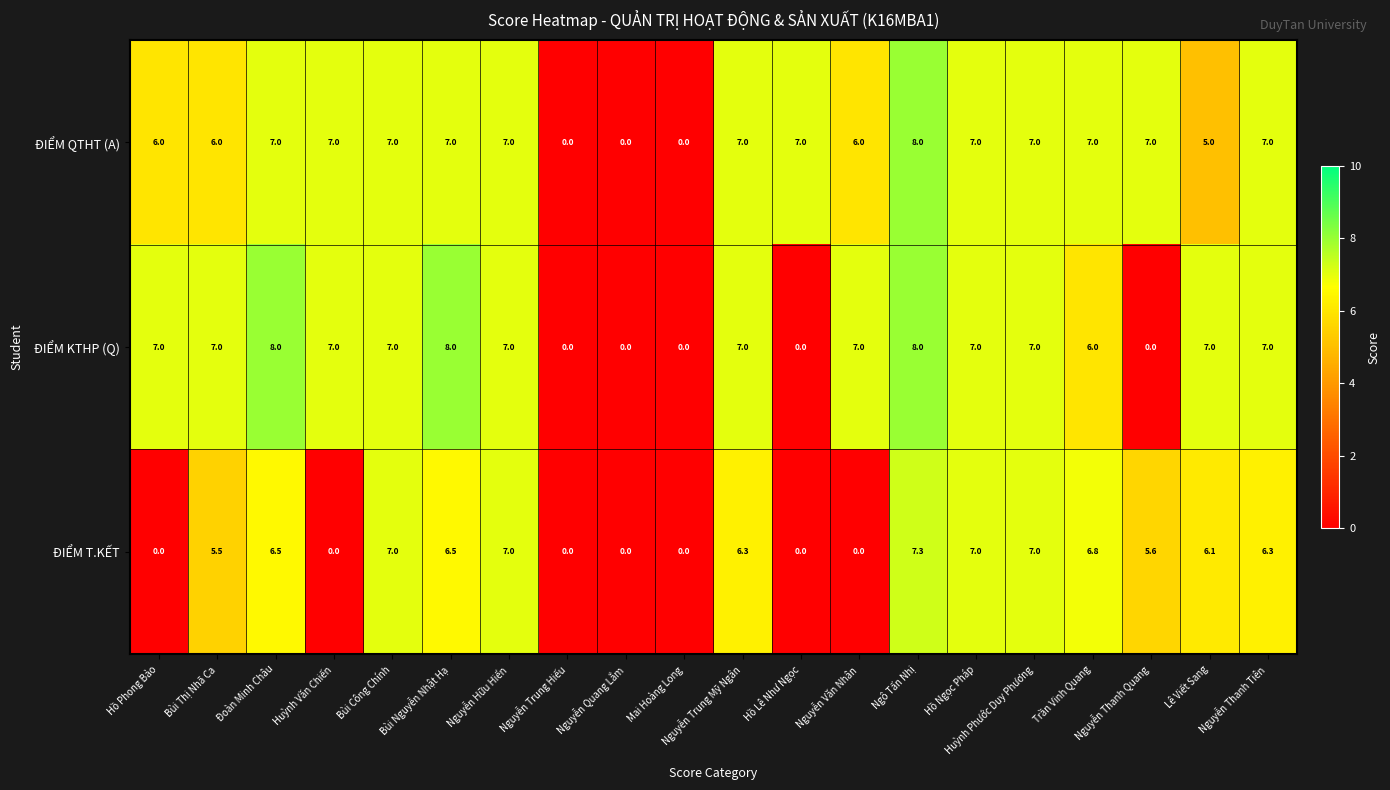

Where is ĐIỂM KTHP (Q) nearest to the value 4?

Trần Vinh Quang